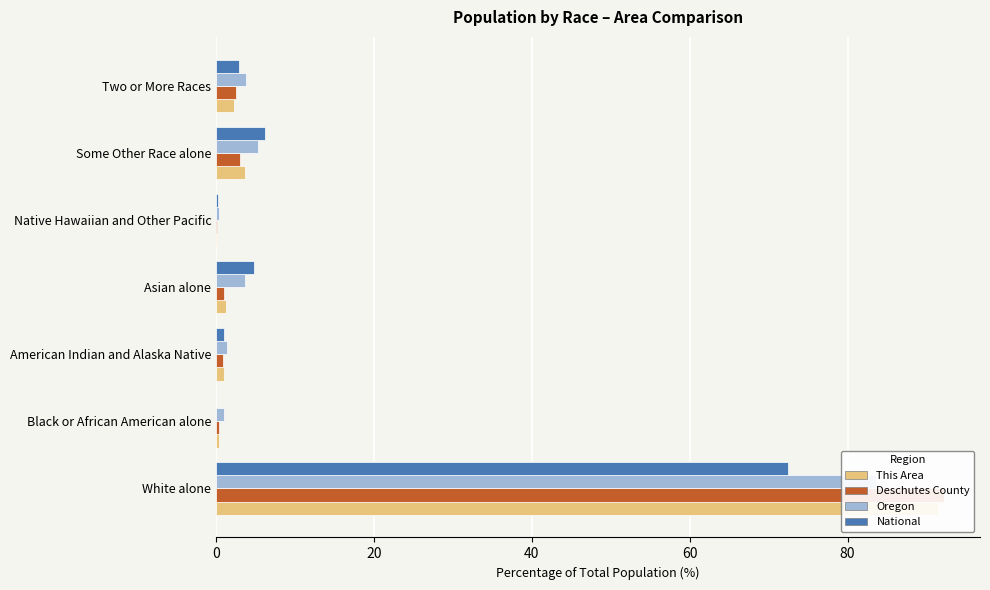

What are all the series names shown in the legend?

This Area, Deschutes County, Oregon, National